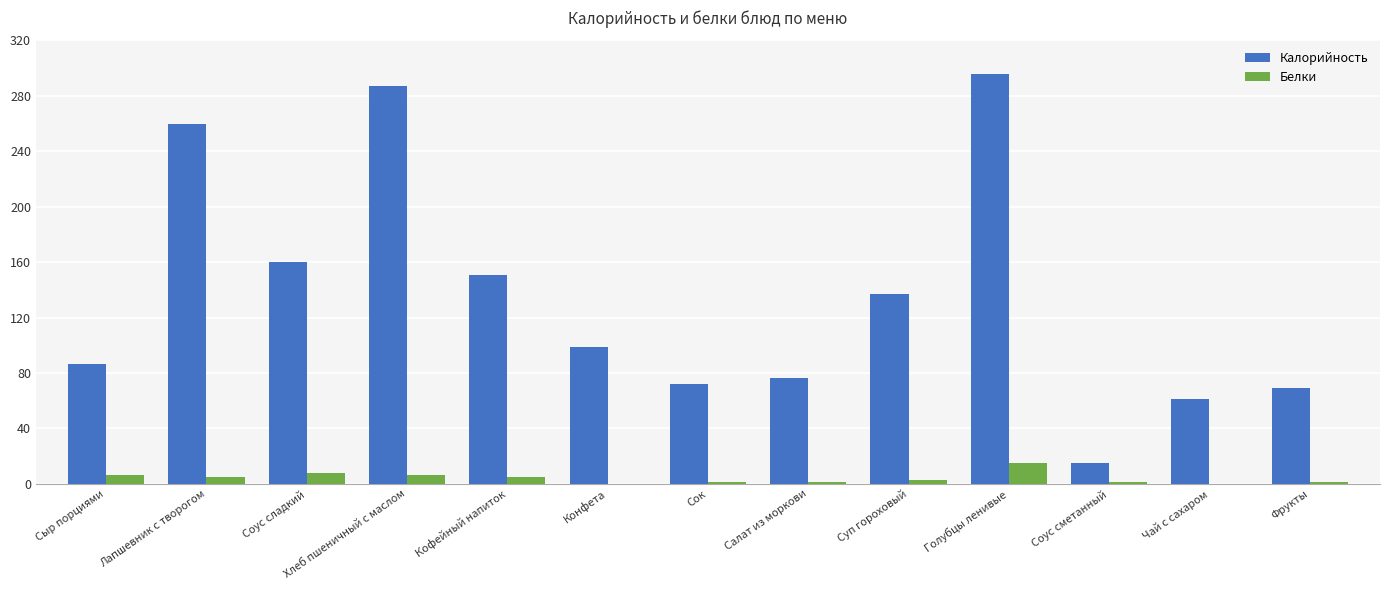

Count the number of data series in this chart.

2